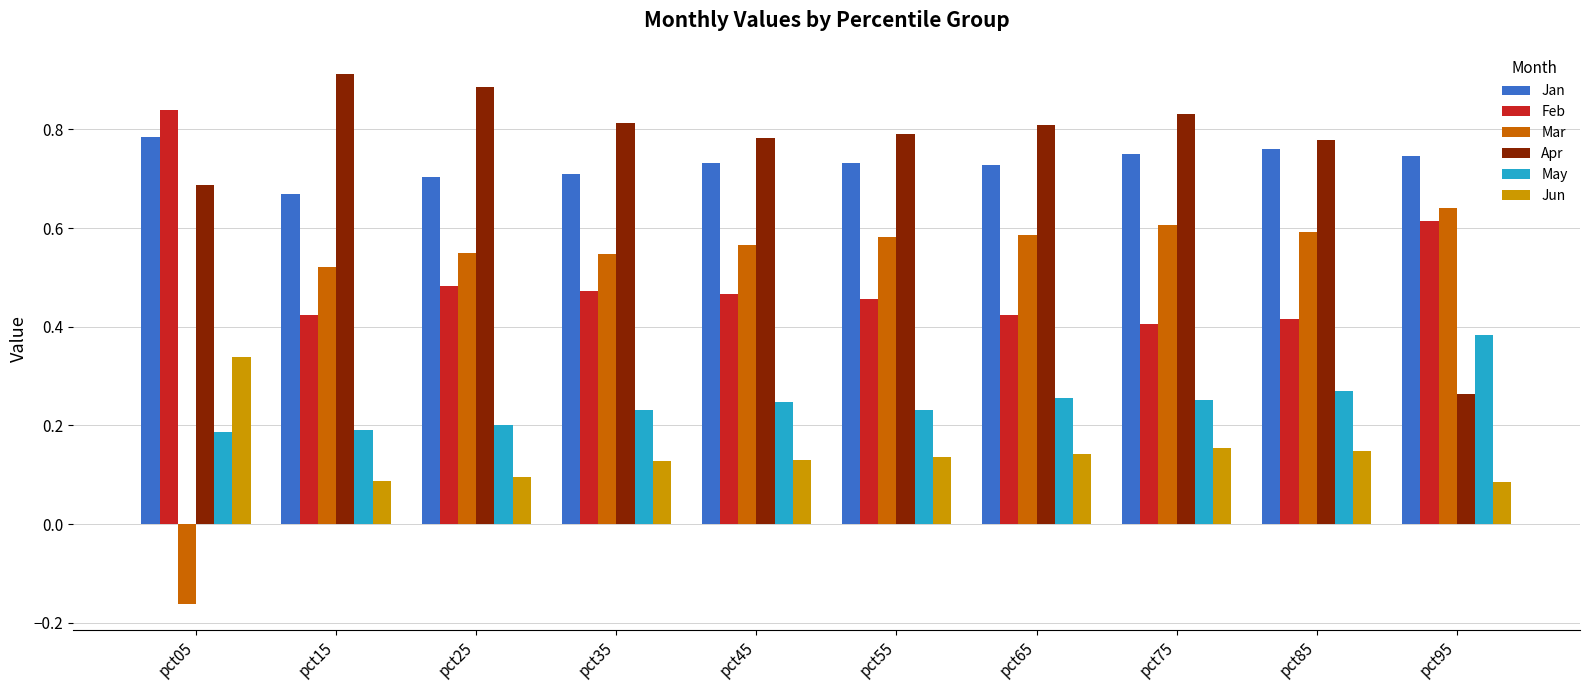

What are all the series names shown in the legend?

Jan, Feb, Mar, Apr, May, Jun